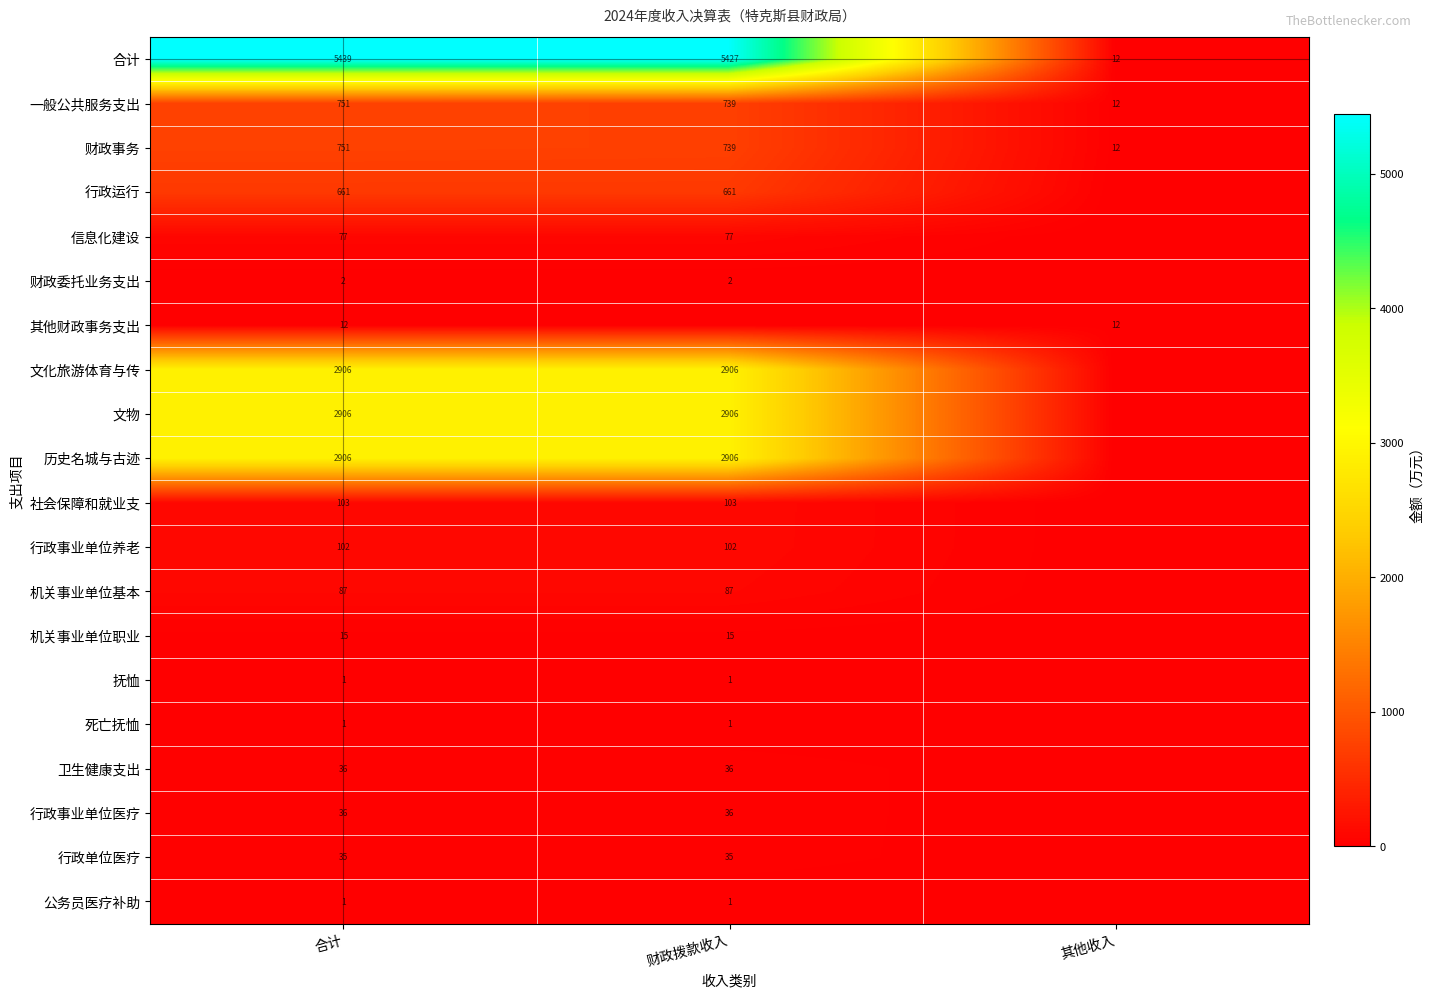

What is the sum of all 一般公共服务支出 values?

1502